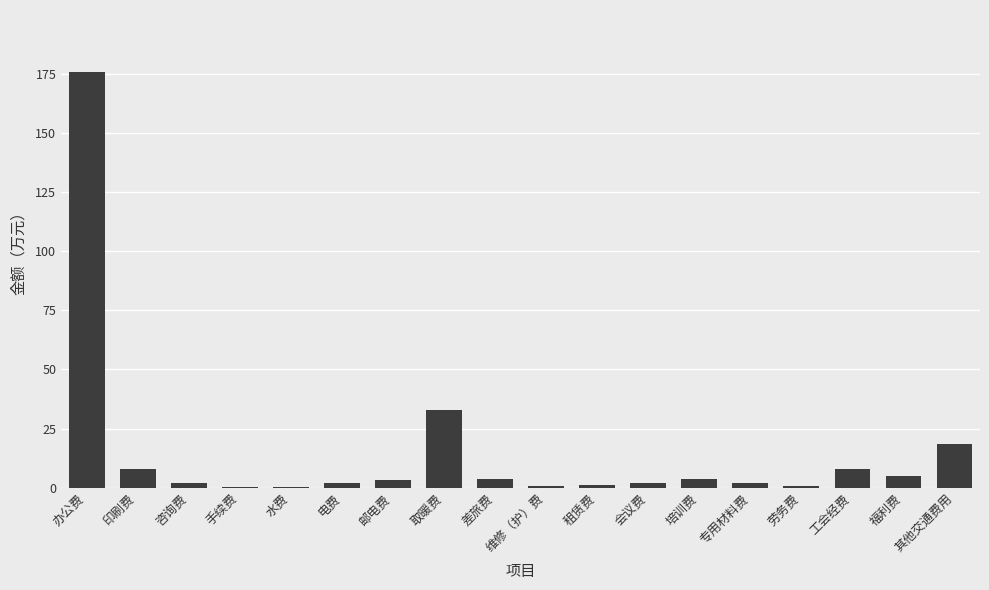

The value at 取暖费 is 32.7. True or false?

True